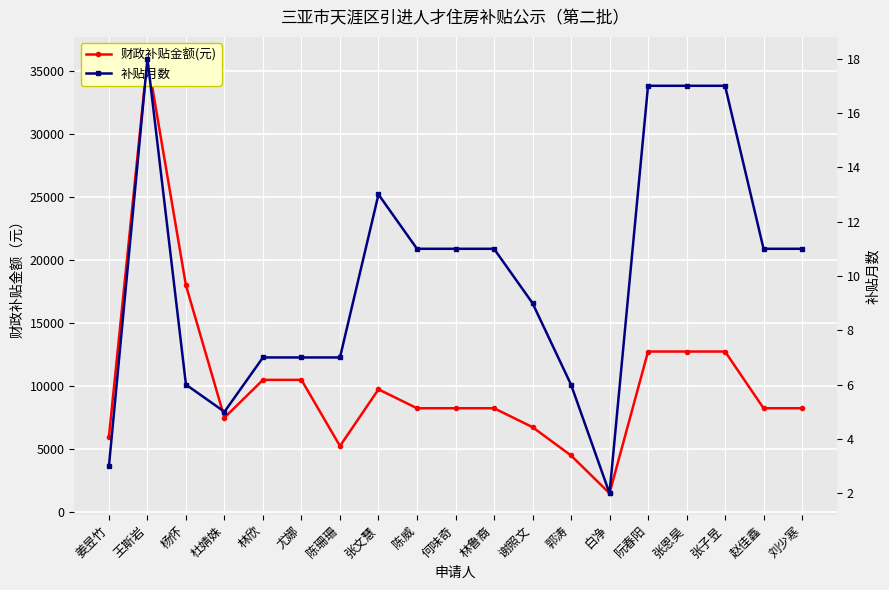

How many categories are shown in the chart?

19